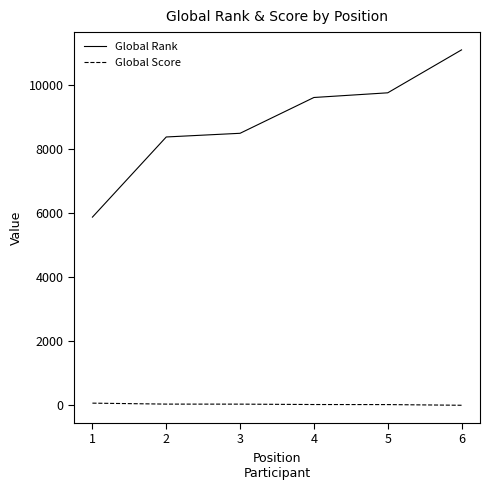

Which series has the largest range (max minus min)?

Global Rank